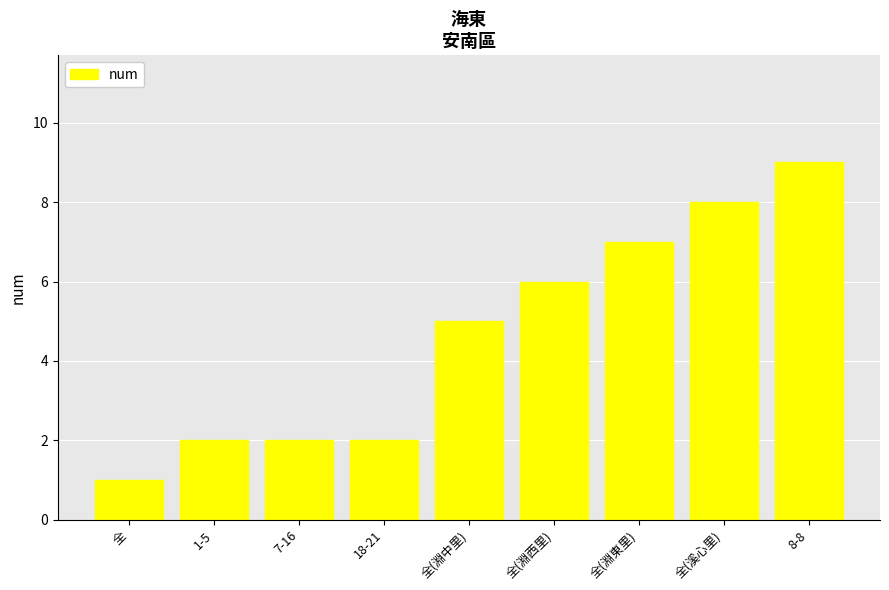

Reading right to left, transcribe all the data shown in this chart.

9	8	7	6	5	2	2	2	1